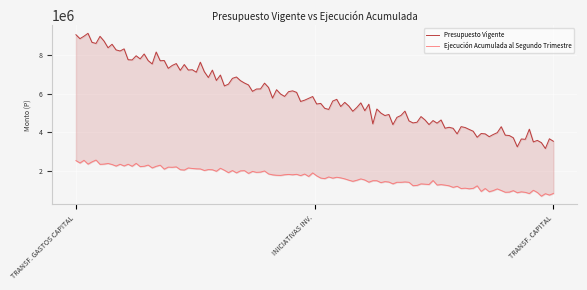

At INICIATIVAS DE INVERSIÓN, list the series in order from largest to smallest.

Presupuesto Vigente, Ejecución Acumulada al Segundo Trimestre